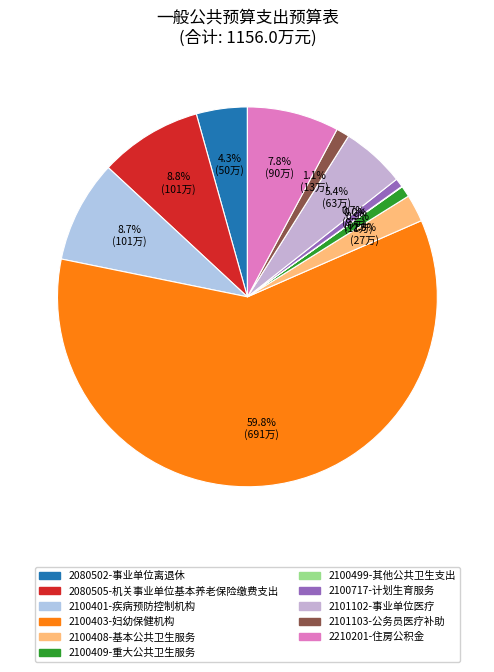

Is it true that 2100499-其他公共卫生支出 is 0% of the pie?

True